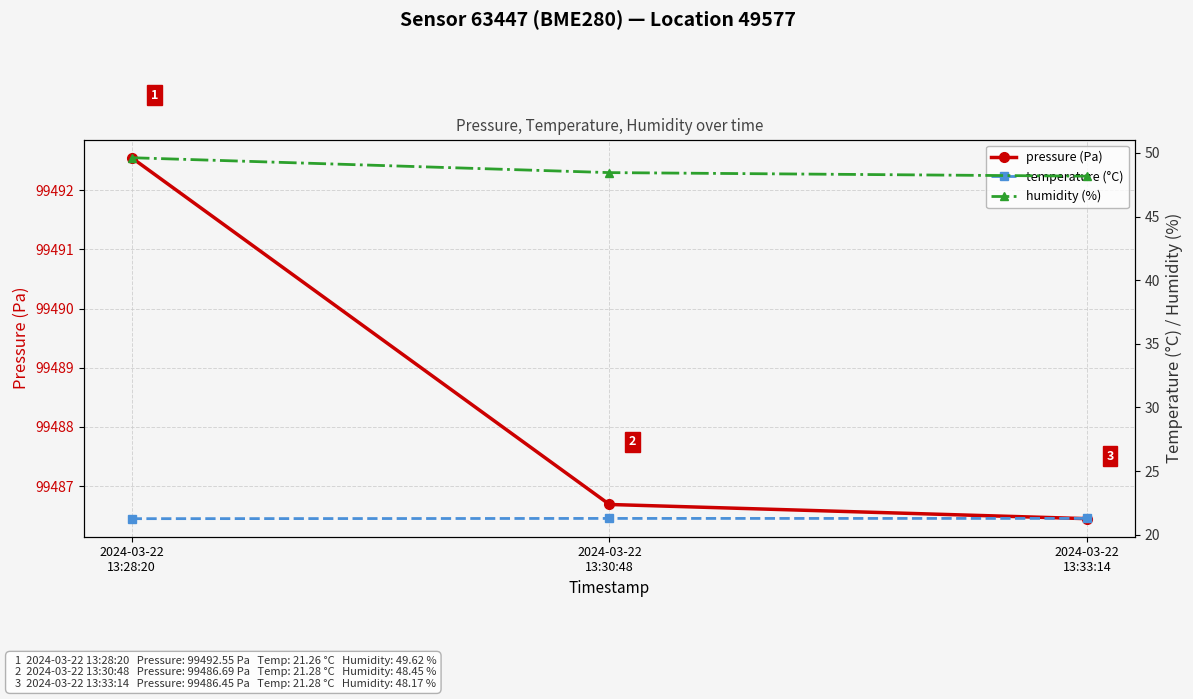

Rank the series by their maximum value, from highest to lowest.

pressure (Pa), humidity (%), temperature (°C)